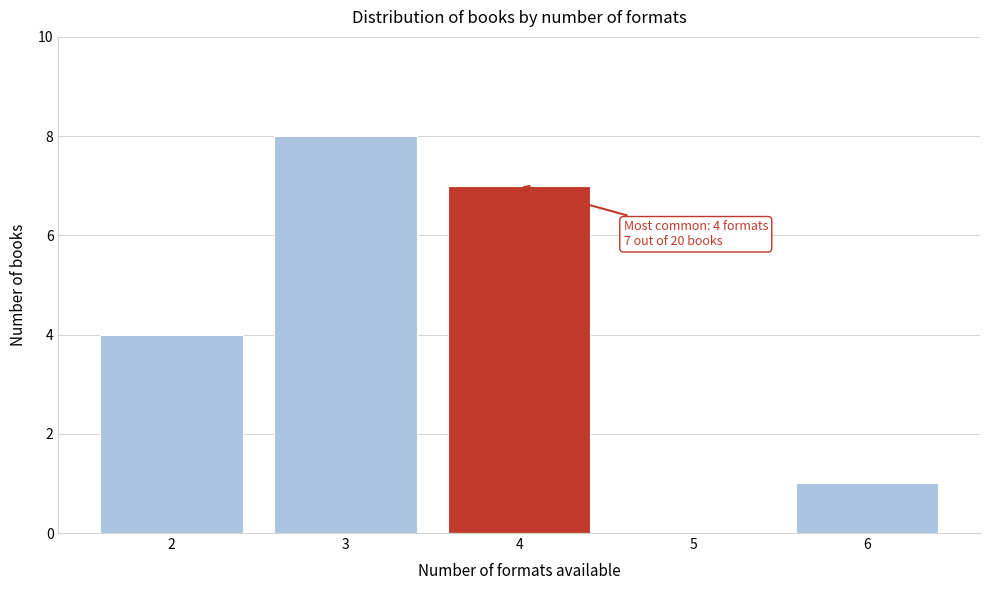

Which range on the x-axis has the tallest bar?

2.5 to 3.5